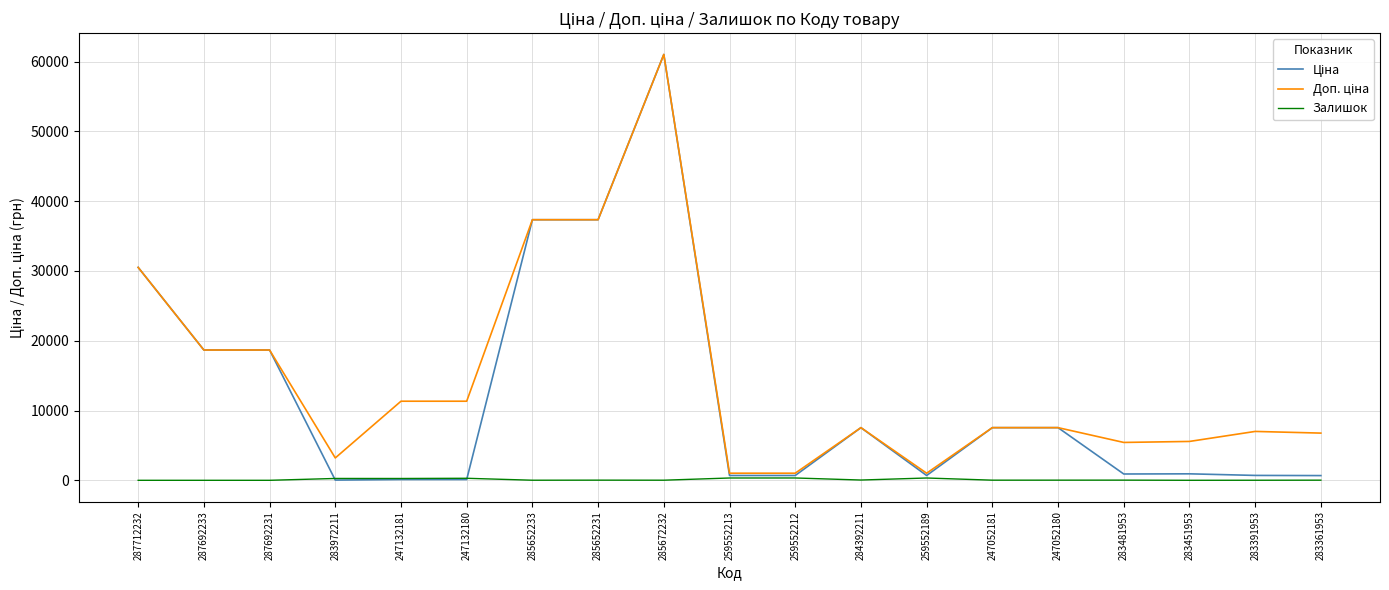

At which category is the sum across all series the highest?

285672232